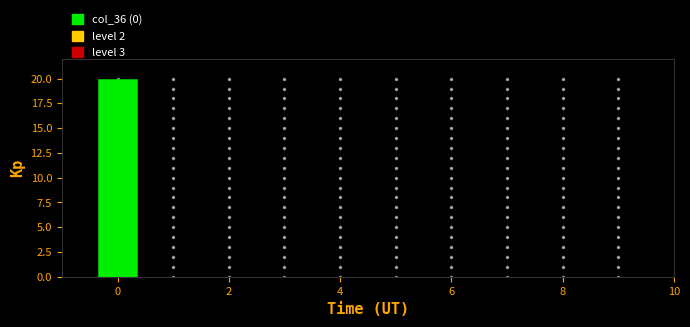

Reading left to right, transcribe this chart: for each bar, give the range it covers on the x-axis and its height. Neither the bar edges nor the heights are printed on the chart, so give them approximately, as read against the axes.

-0.5 to 0.5: 20
0.5 to 1.5: 0
1.5 to 2.5: 0
2.5 to 3.5: 0
3.5 to 4.5: 0
4.5 to 5.5: 0
5.5 to 6.5: 0
6.5 to 7.5: 0
7.5 to 8.5: 0
8.5 to 9.5: 0